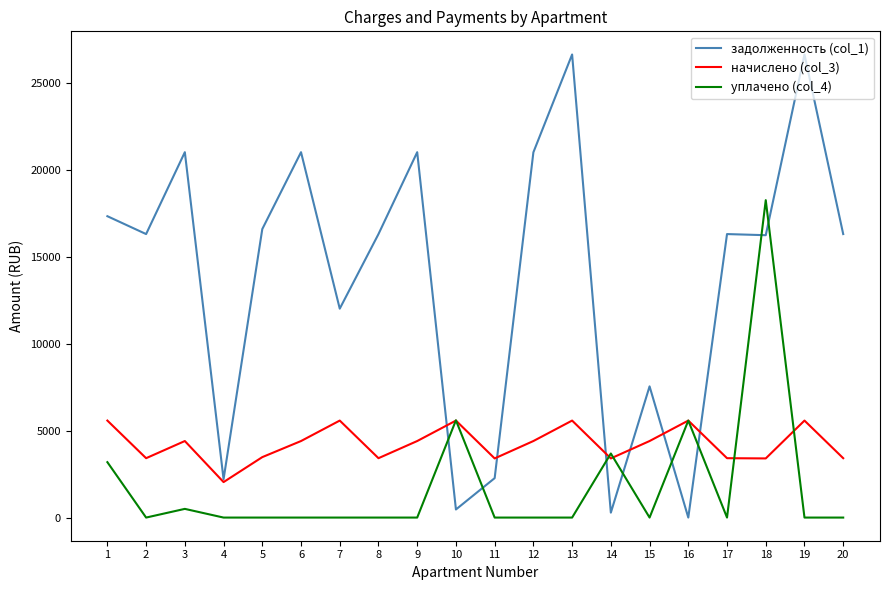

What is the maximum value for уплачено (col_4)?

18257.8